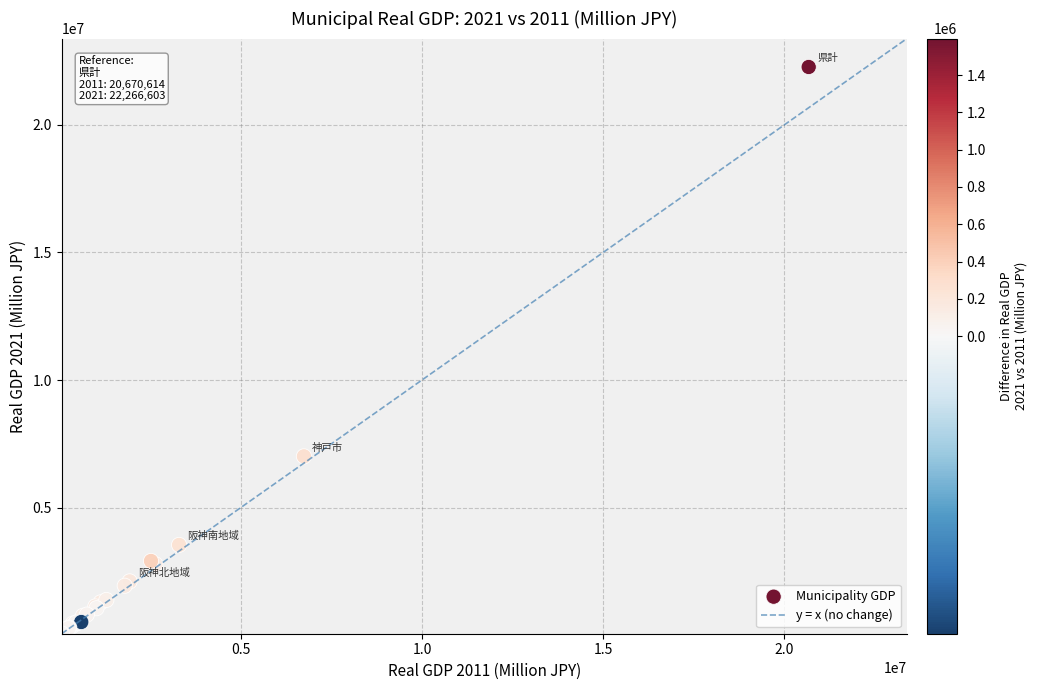

What Y value in the scatter plot is closest to 11163591?

7008000